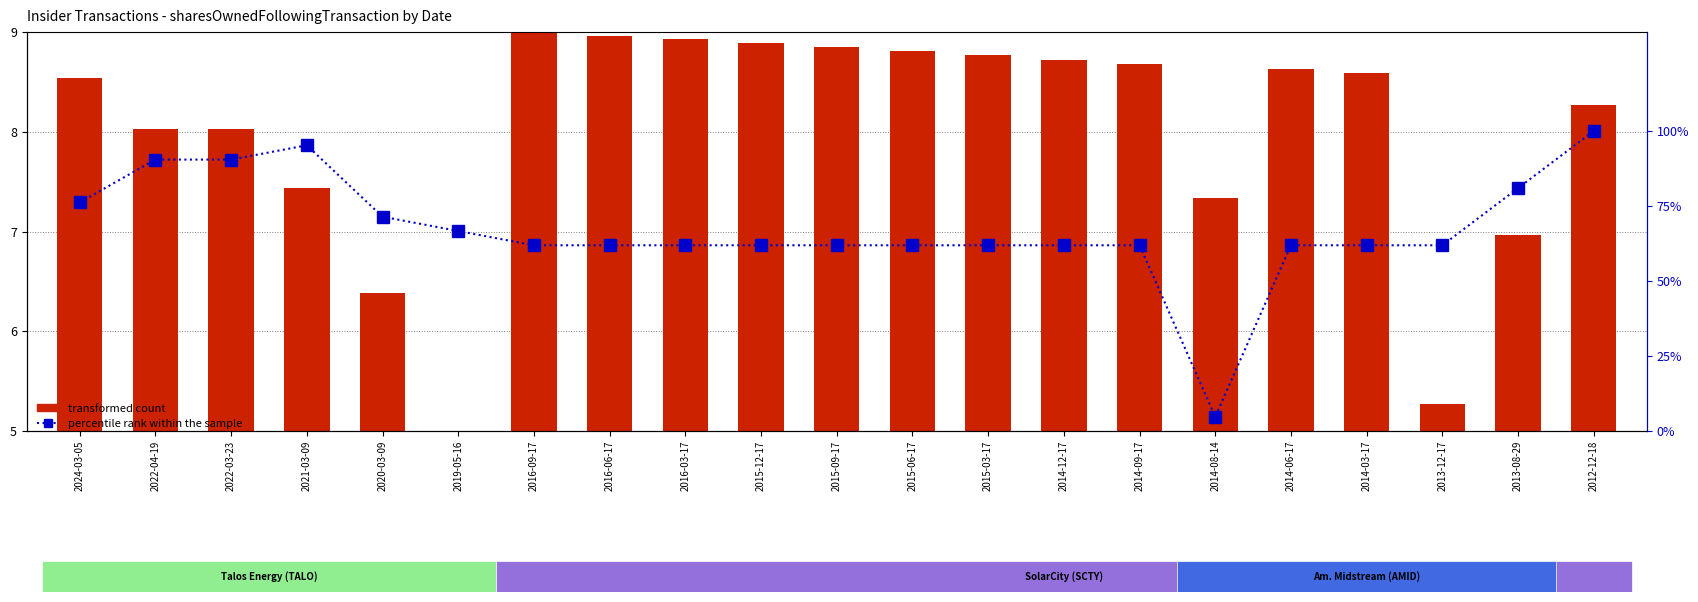

What are all the series names shown in the legend?

transformed count, percentile rank within the sample